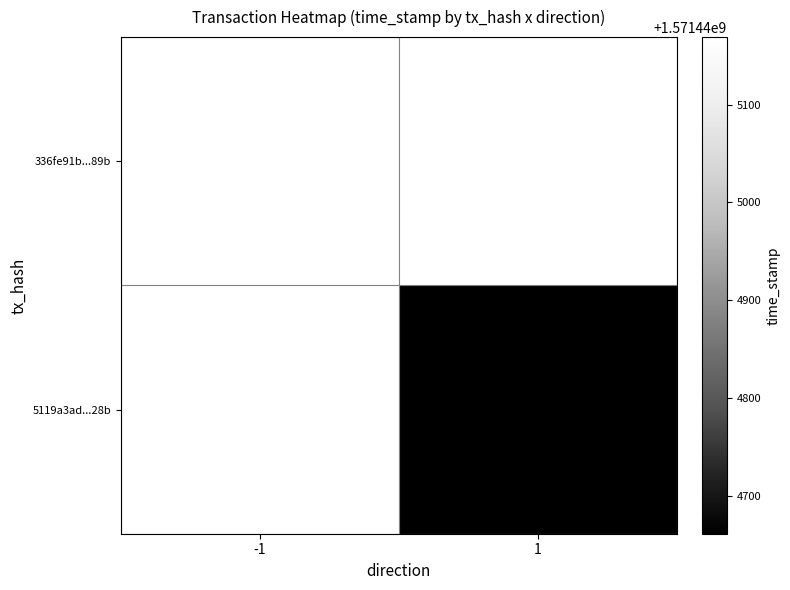

At which label does 336fe91b7e3d0a185414a1d2007d60e9f98d89b reach its peak?

1